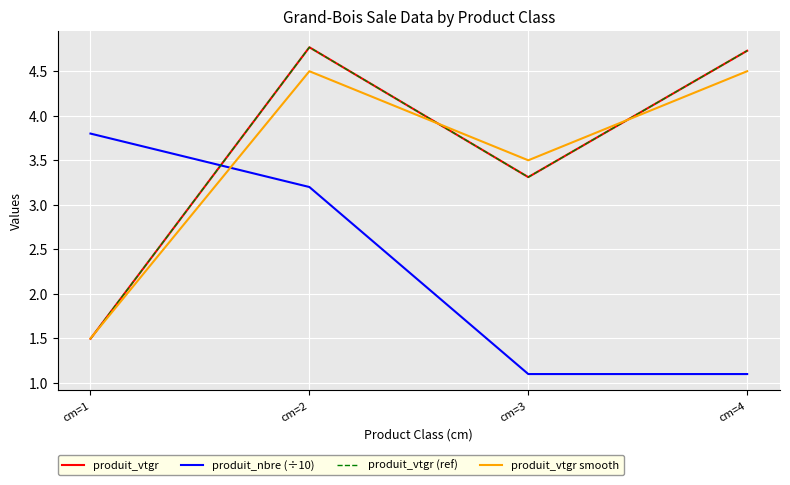

Reading left to right, what are all the values shown in this chart?

produit_vtgr: cm=1=1.5	cm=2=4.8	cm=3=3.3	cm=4=4.7
produit_nbre (÷10): cm=1=3.8	cm=2=3.2	cm=3=1.1	cm=4=1.1
produit_vtgr (ref): cm=1=1.5	cm=2=4.8	cm=3=3.3	cm=4=4.7
produit_vtgr smooth: cm=1=1.5	cm=2=4.5	cm=3=3.5	cm=4=4.5